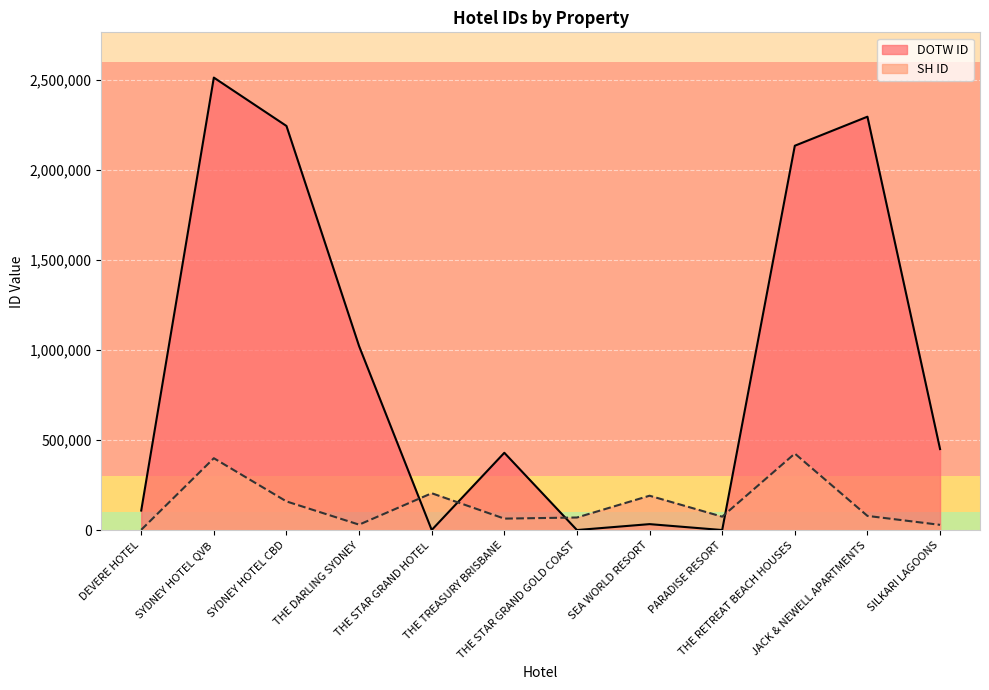

How many data points in DOTW ID are above 450795?

5